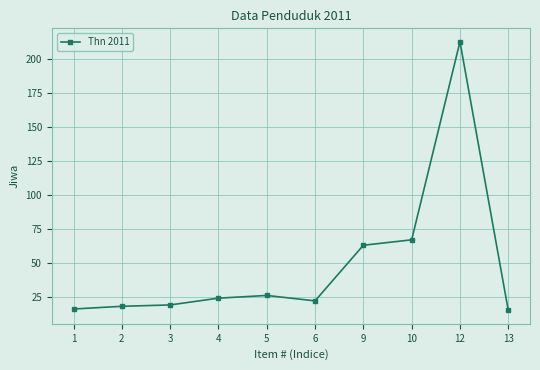

What is the minimum value shown in the chart?

15